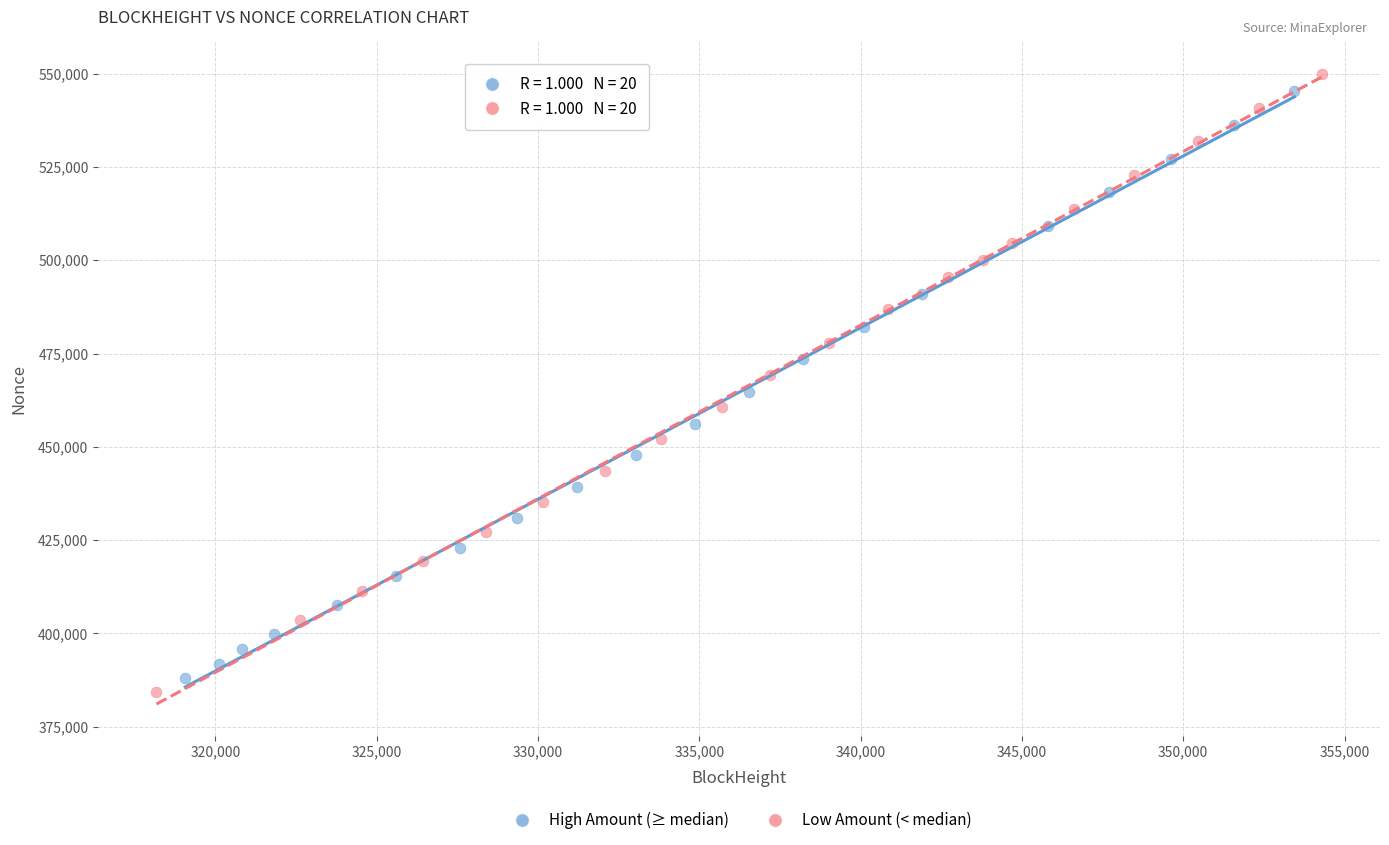

Which series has the largest Y range (max minus min)?

Low Amount (< median)